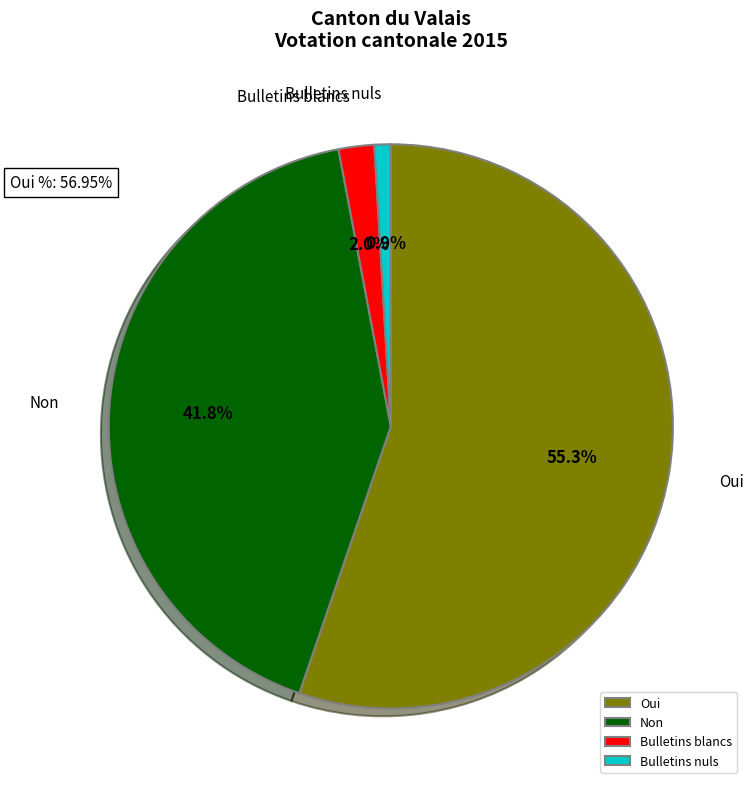

What percentage is the Non slice, to the nearest percent?

42%